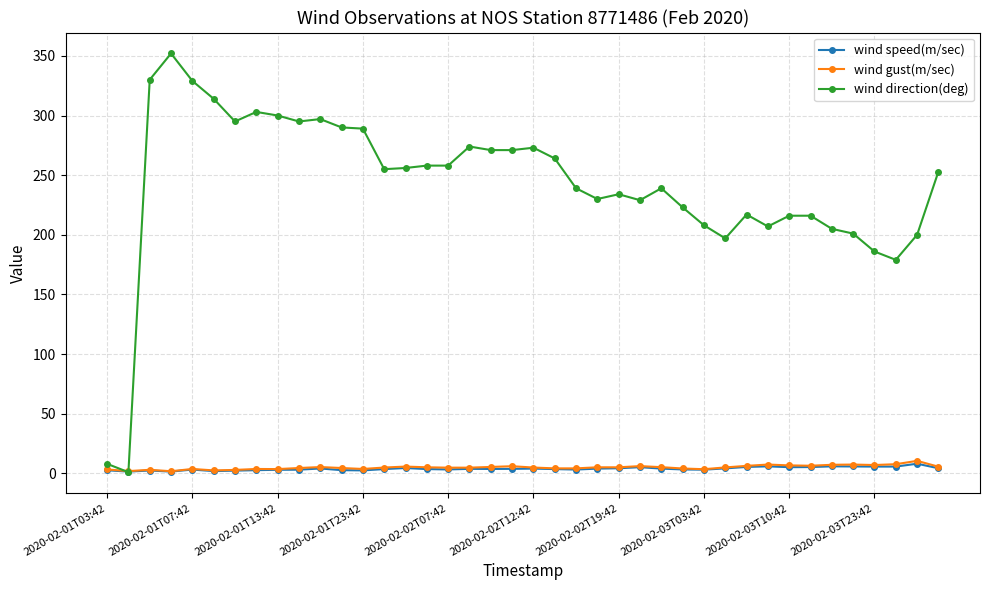

What is the value of the wind direction(deg) point at the 5th from the left?

329.0